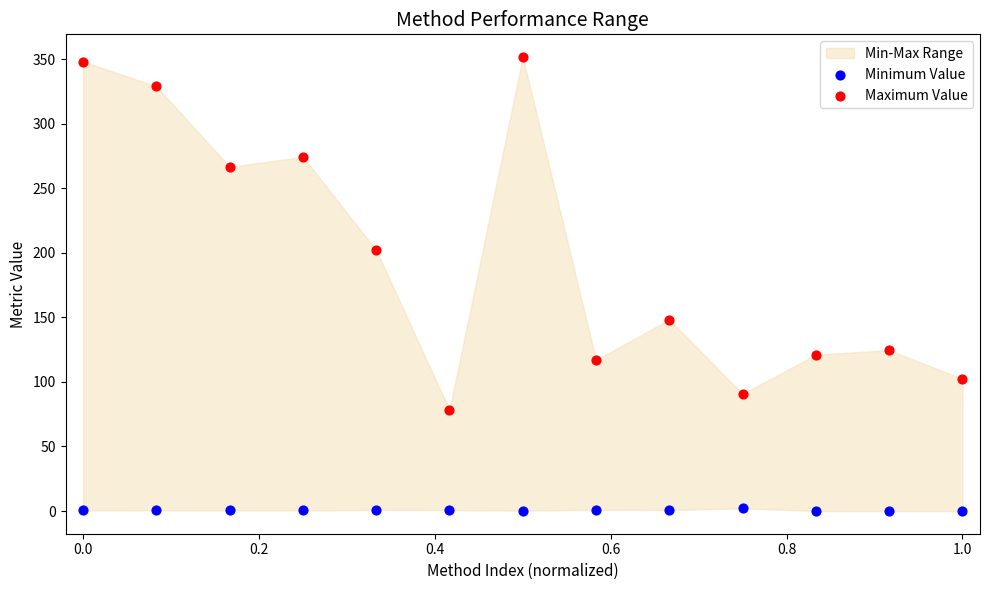

In the Maximum Value series, what Y value is closest to 214?

202.1